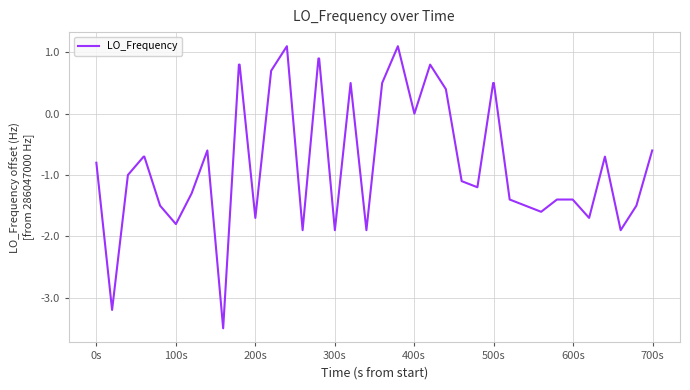

Does the chart have visible grid lines?

Yes